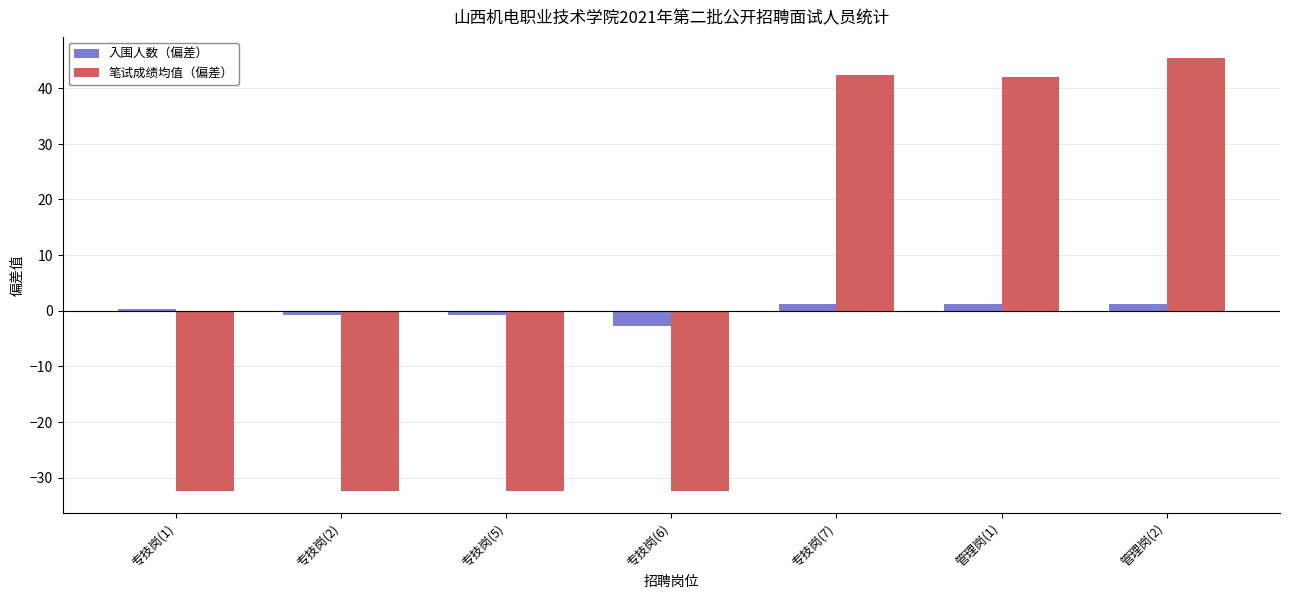

The value of 笔试成绩均值（偏差） at 专技岗(6) is -32.4. True or false?

True